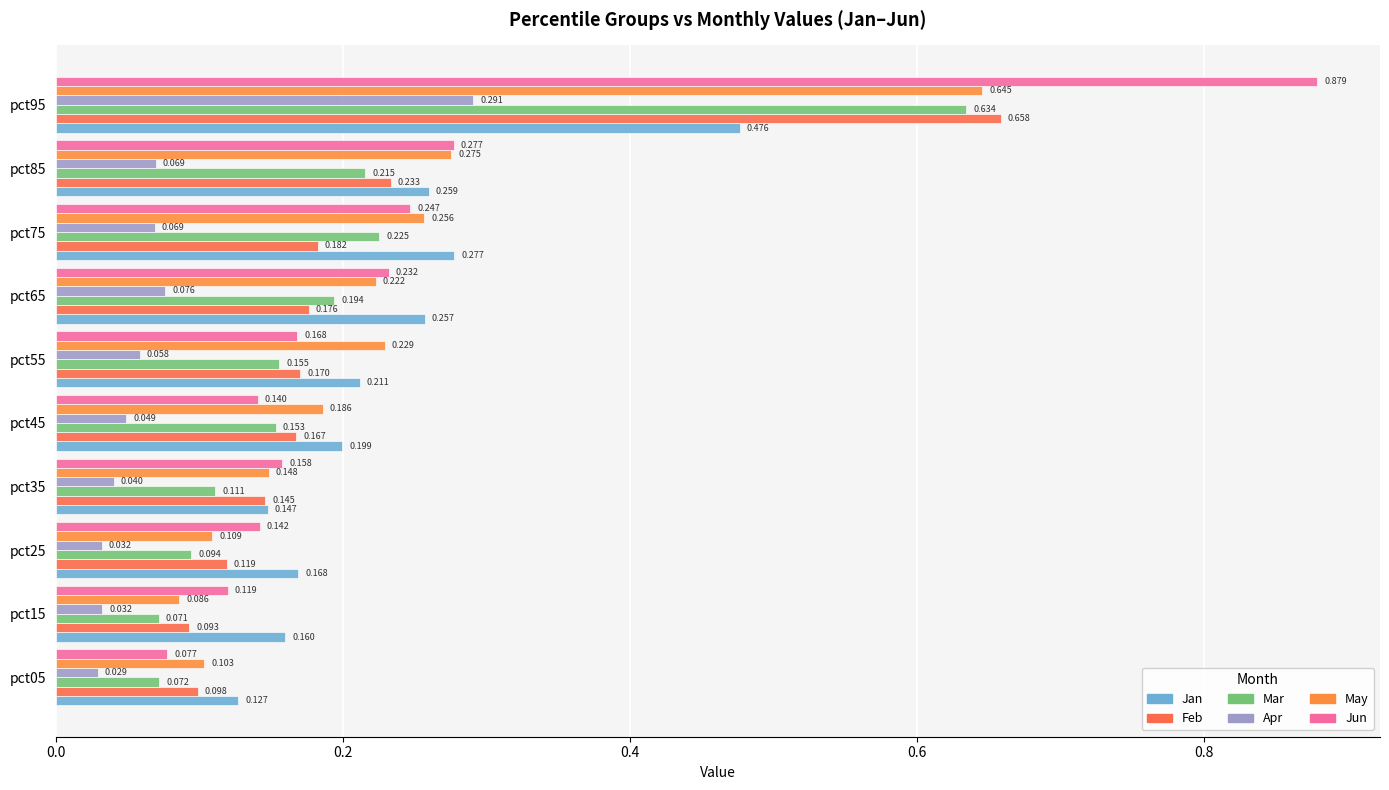

Count the number of categories in the chart.

10